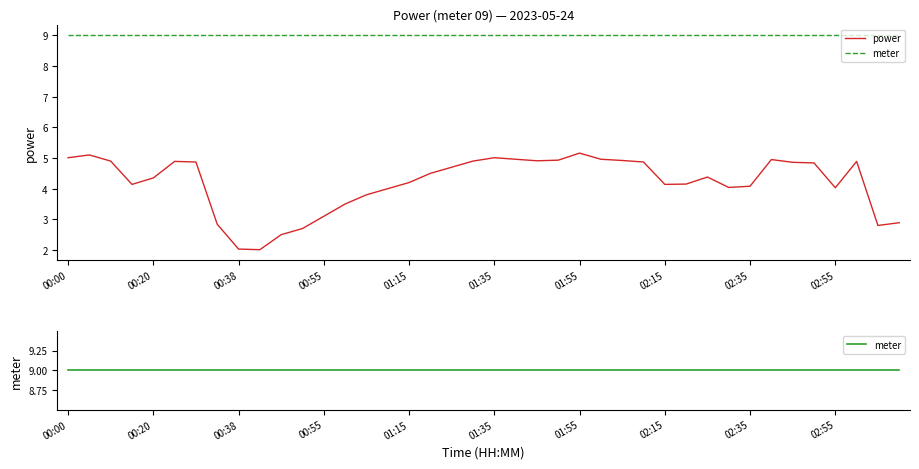

Which has a higher value, 13 or 32?

32